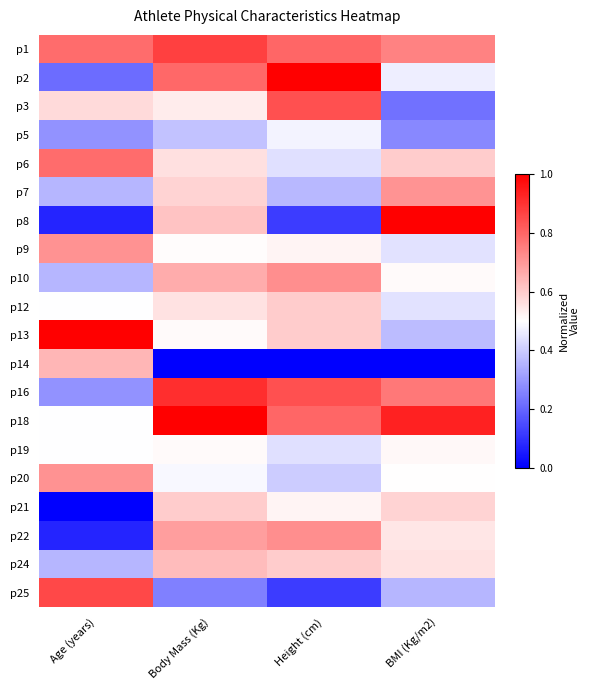

How many categories are shown in the chart?

4